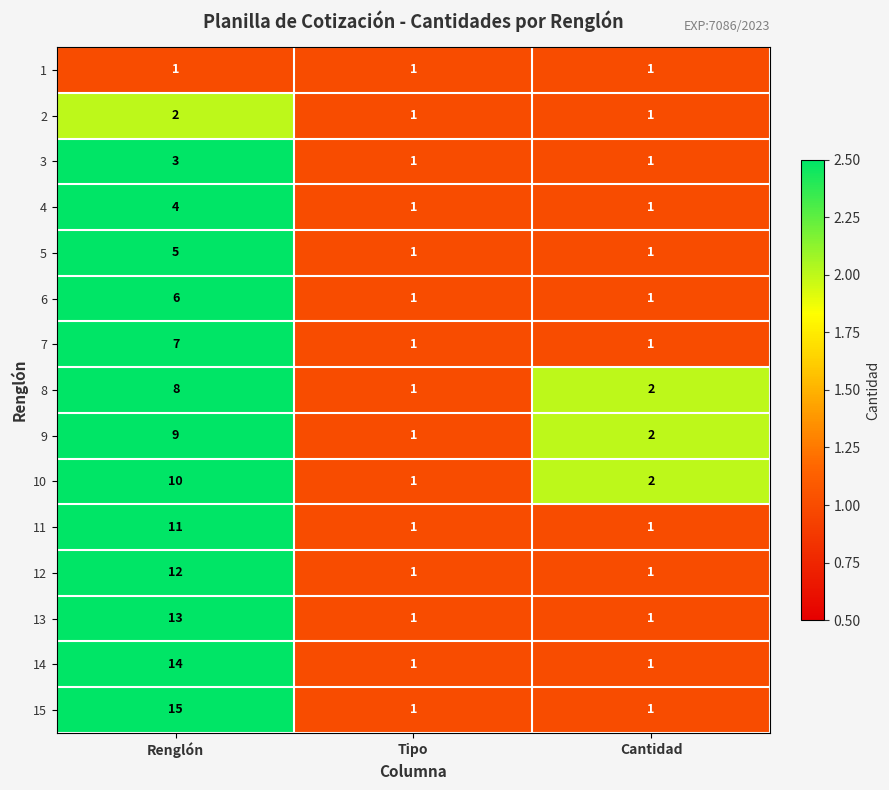

What is the maximum value for 5?

5